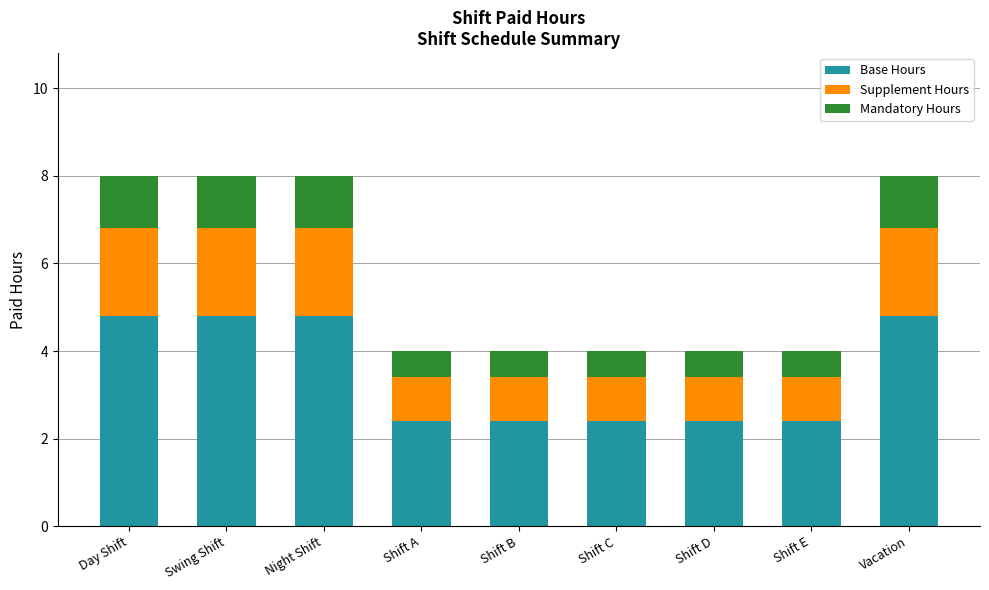

The Base Hours series shows 7.5 at Swing Shift. True or false?

False